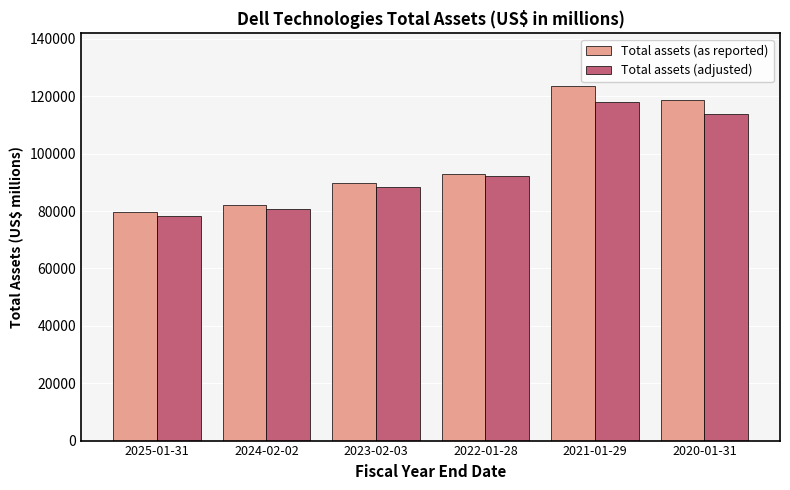

Is it true that Total assets (as reported) equals 123415 at 2021-01-29?

True